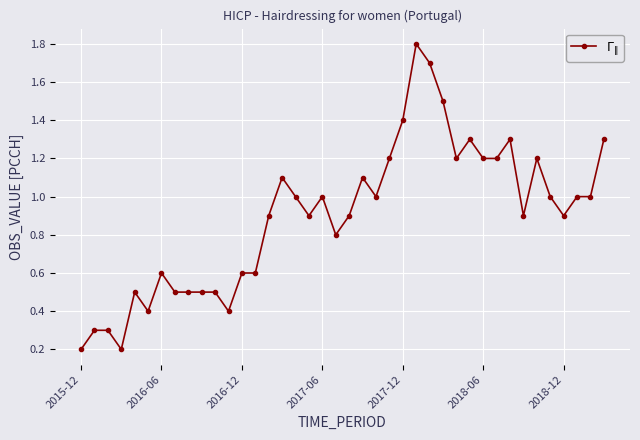

How many lines are shown in the chart?

1